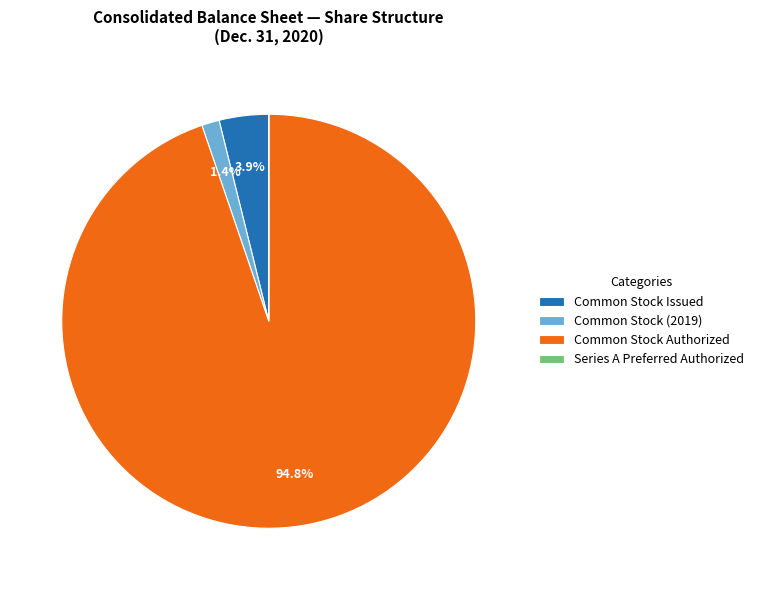

What is the largest slice in the pie chart?

Common Stock Authorized